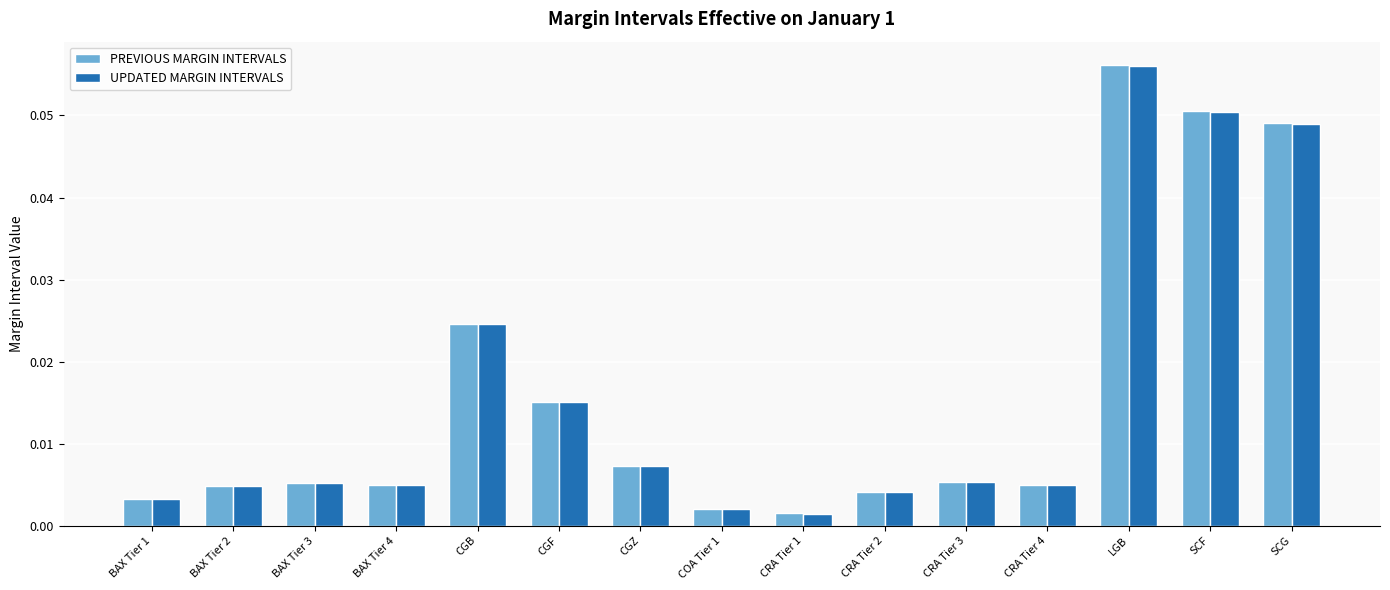

At which category is the sum across all series the highest?

LGB